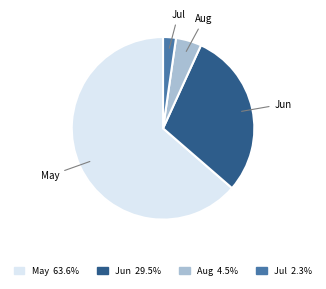

Is the sum of May 63.6% and Aug 4.5% greater than half?

Yes